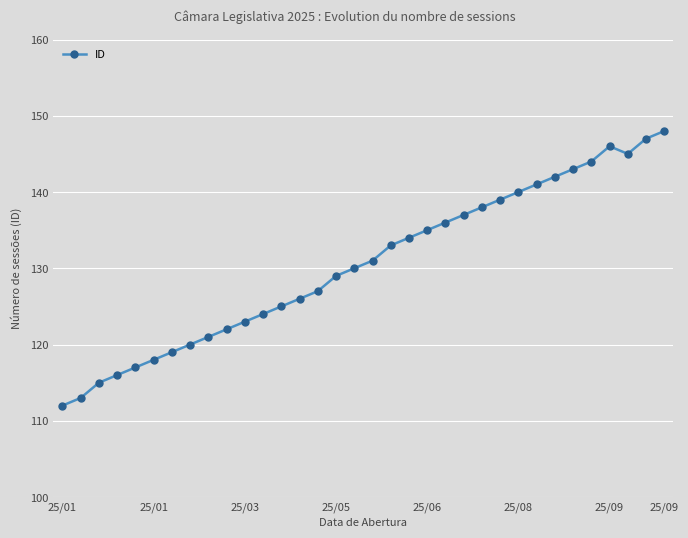

What is the sum of all values?

4436